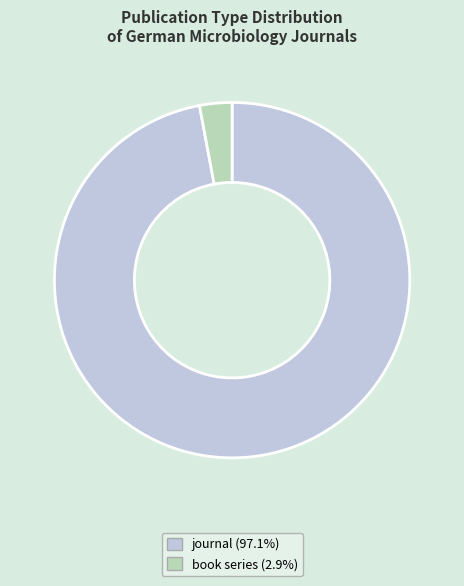

Is it true that book series is 15% of the pie?

False